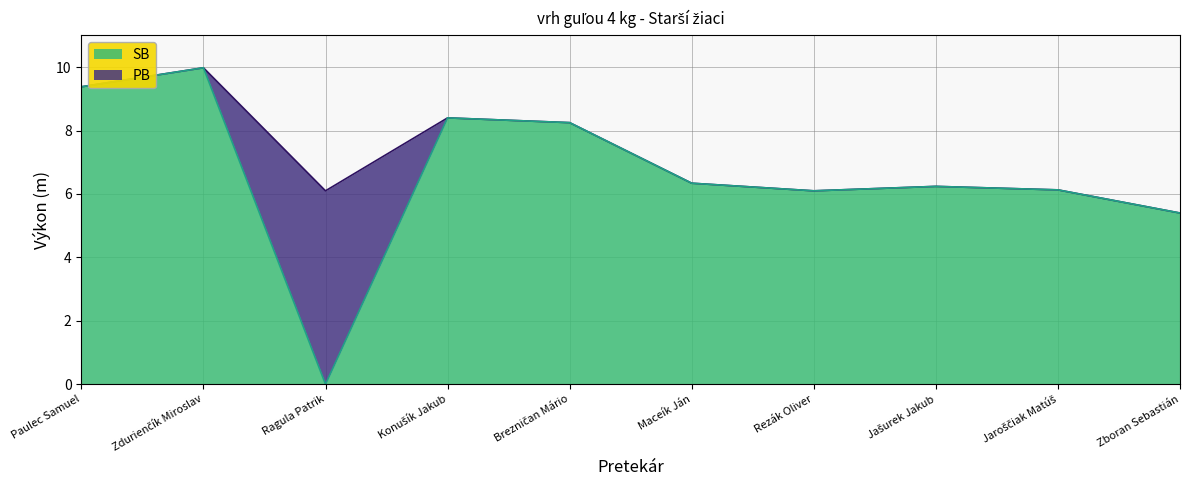

True or false: PB and SB cross at least once.

False